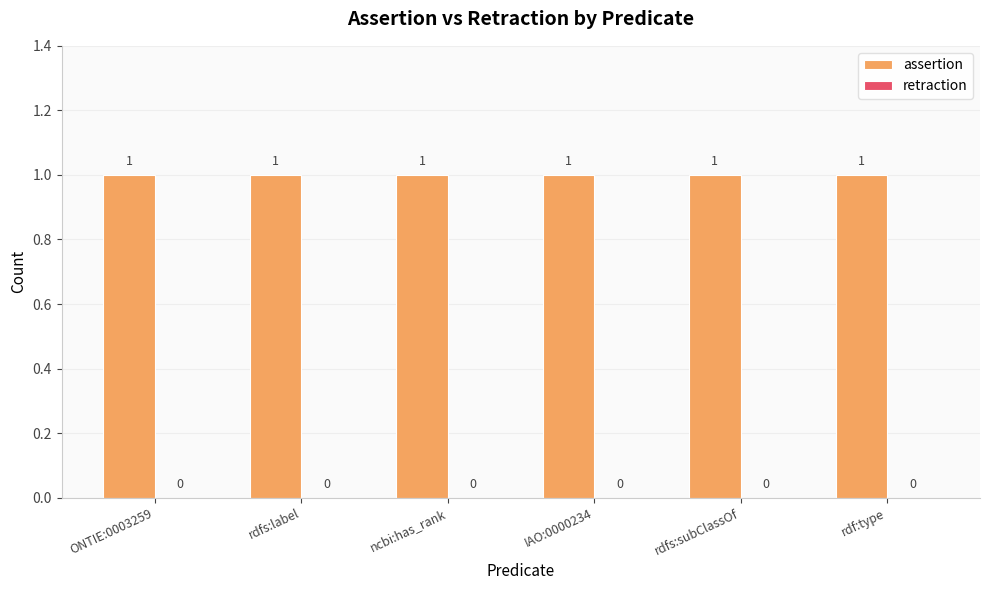

At which label does retraction reach its peak?

ONTIE:0003259